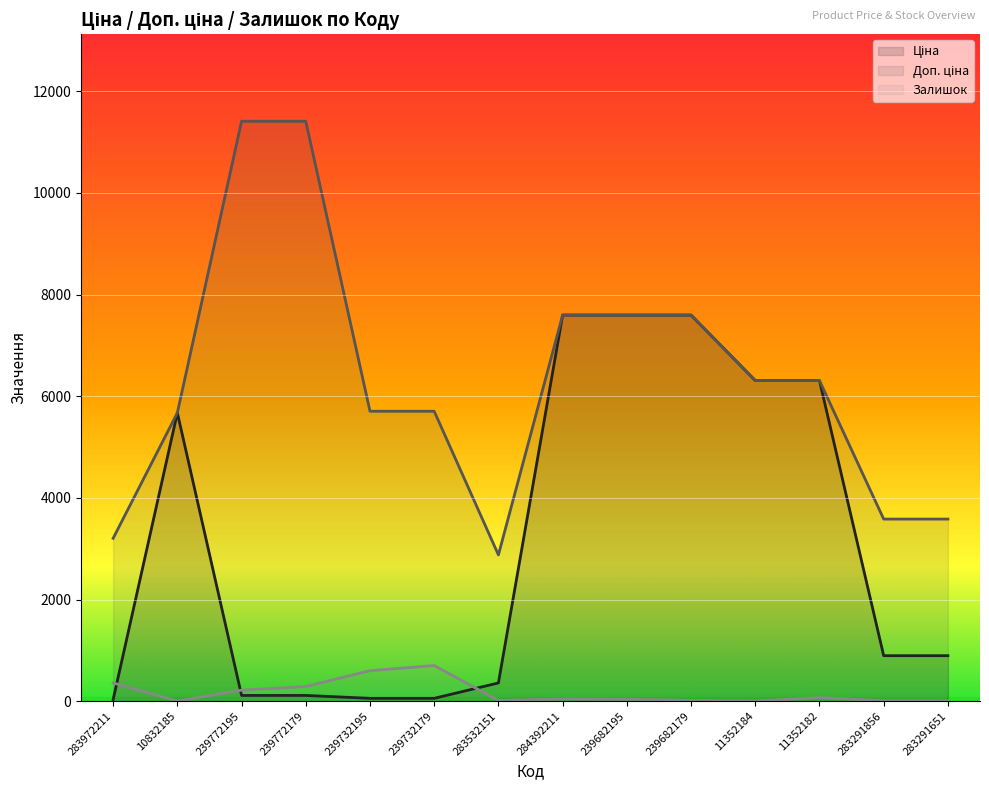

Rank the series at 239772195 from highest to lowest value.

Доп. ціна, Залишок, Ціна